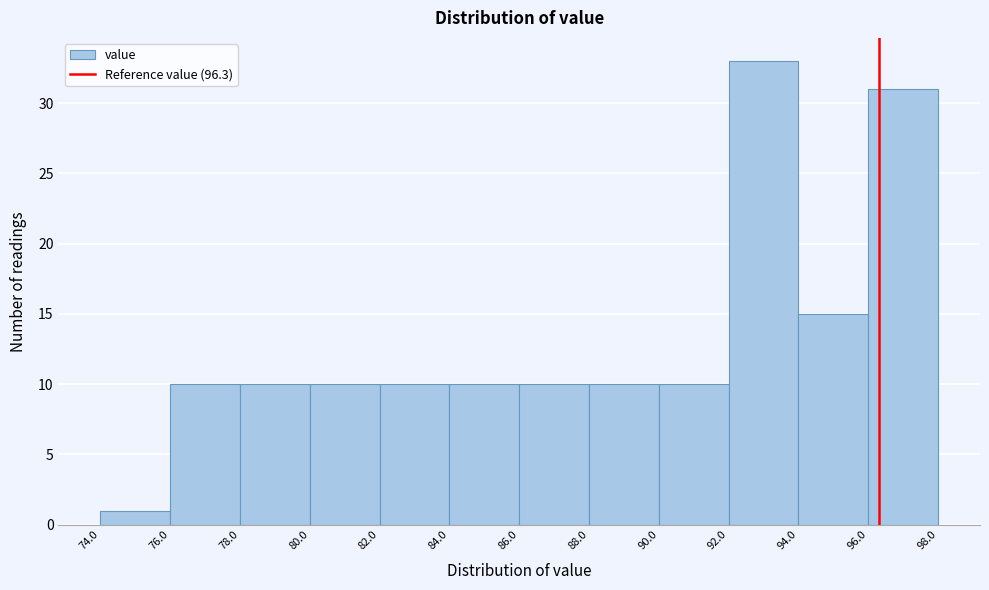

Over which range of the x-axis is the bar tallest?

92.0 to 94.0